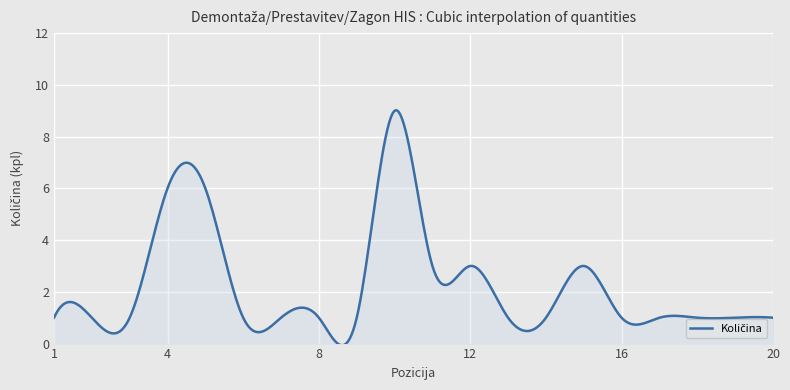

What is the difference between the maximum and minimum values?

9.1